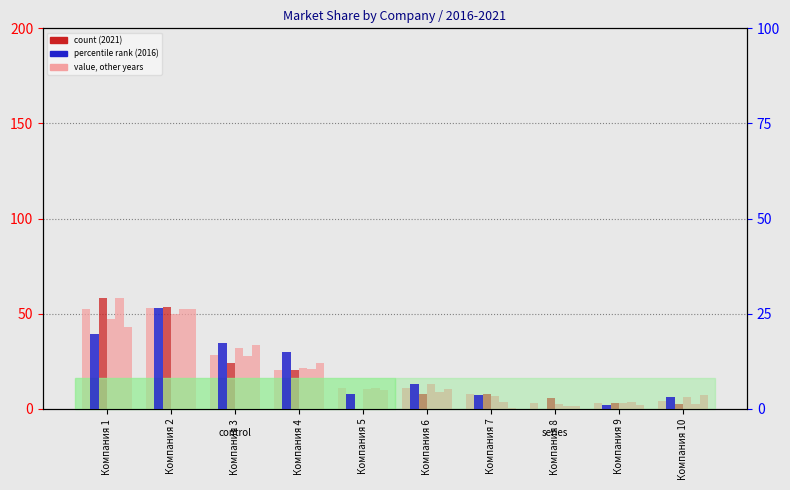

Which series has the largest total across all categories?

2019 год